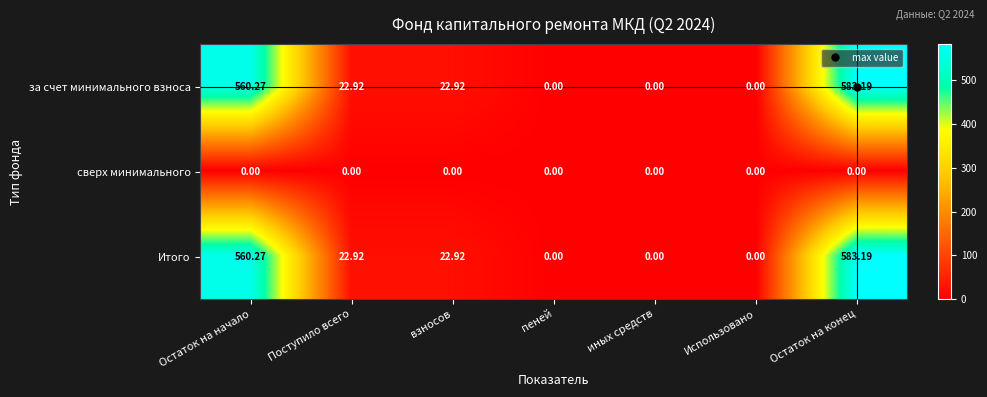

At which label does Итого reach its peak?

Остаток на конец